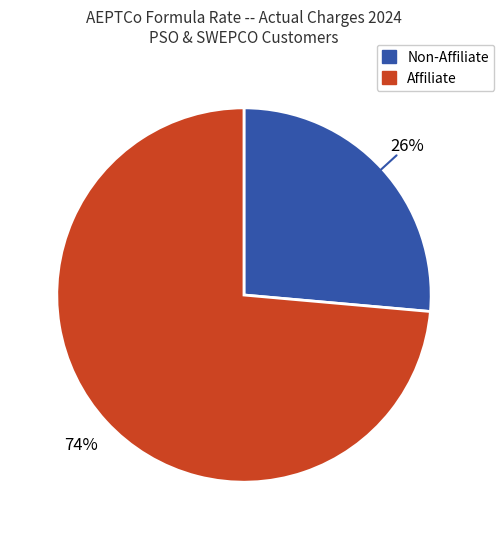

How many slices are in this pie chart?

2